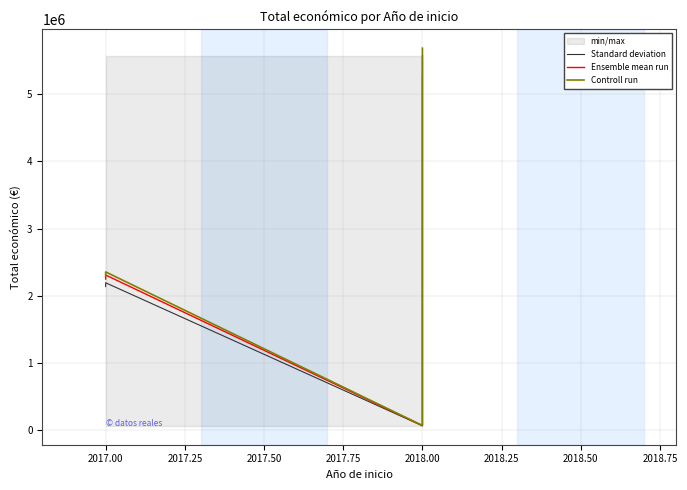

True or false: Standard deviation has a value of 100167.9 at 2018.00.

False